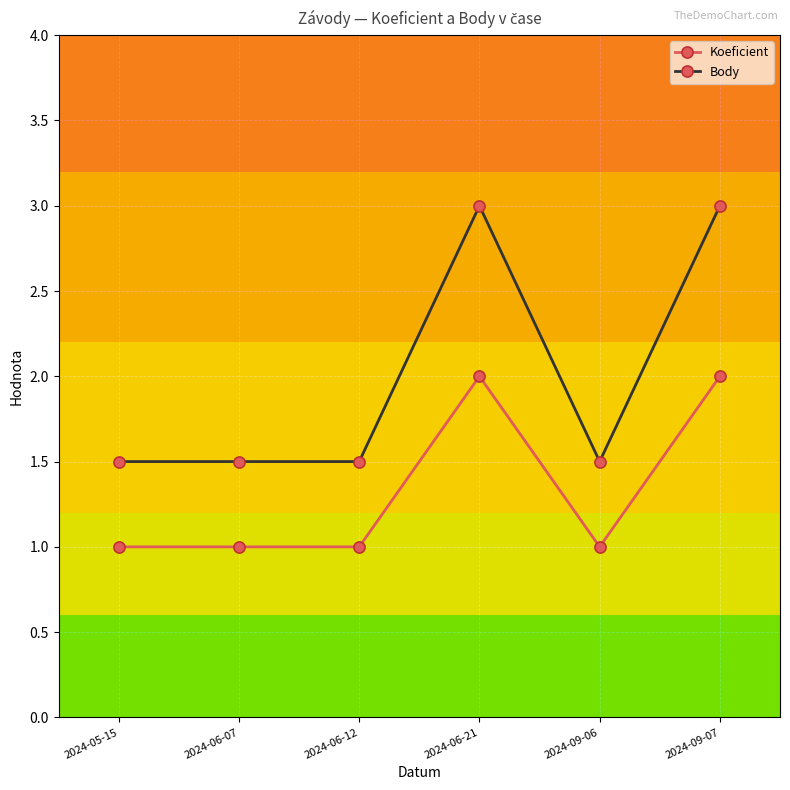

What position from the left is 2024-06-12?

3